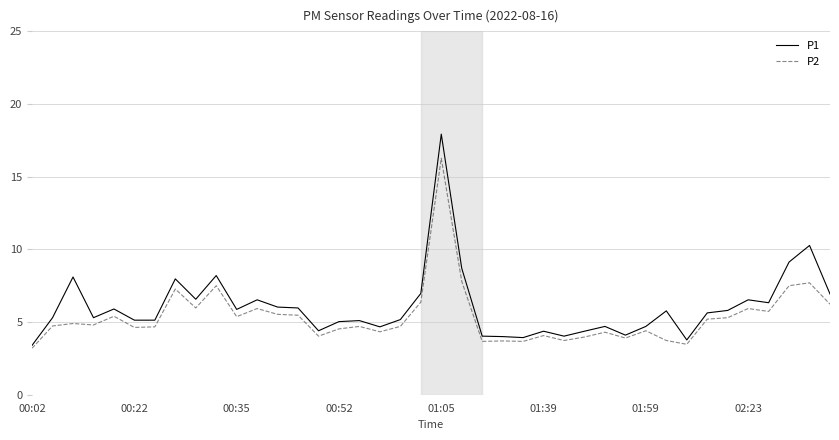

What is the minimum value for P2?

3.2